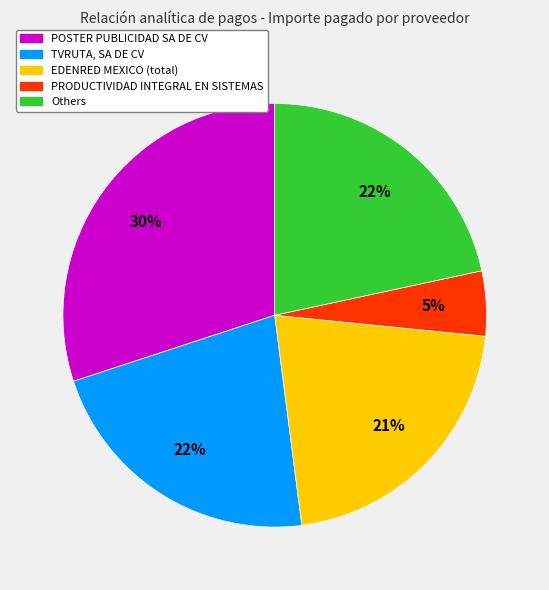

To the nearest percent, what is the average slice percentage?

20%